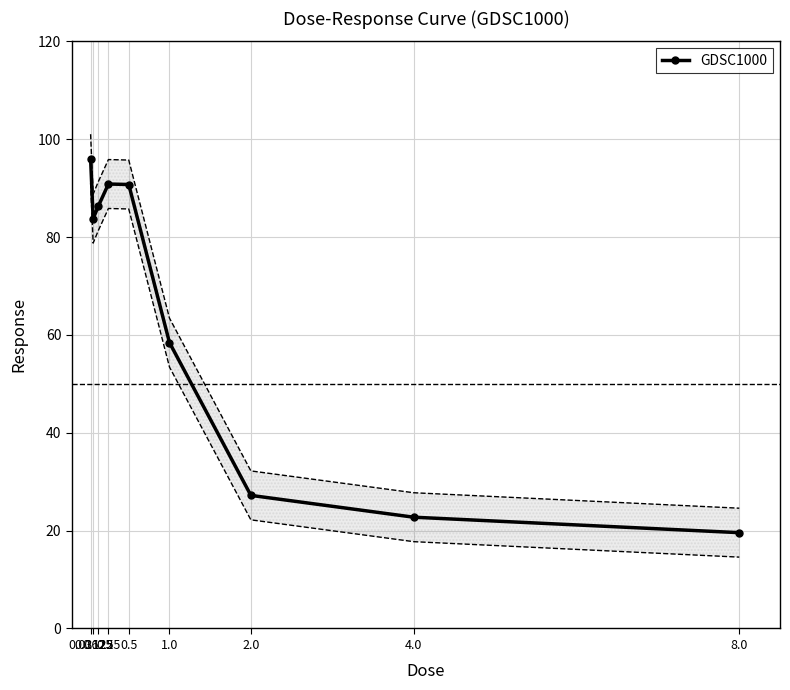

Is it true that the value at 8.0 is 31.4?

False